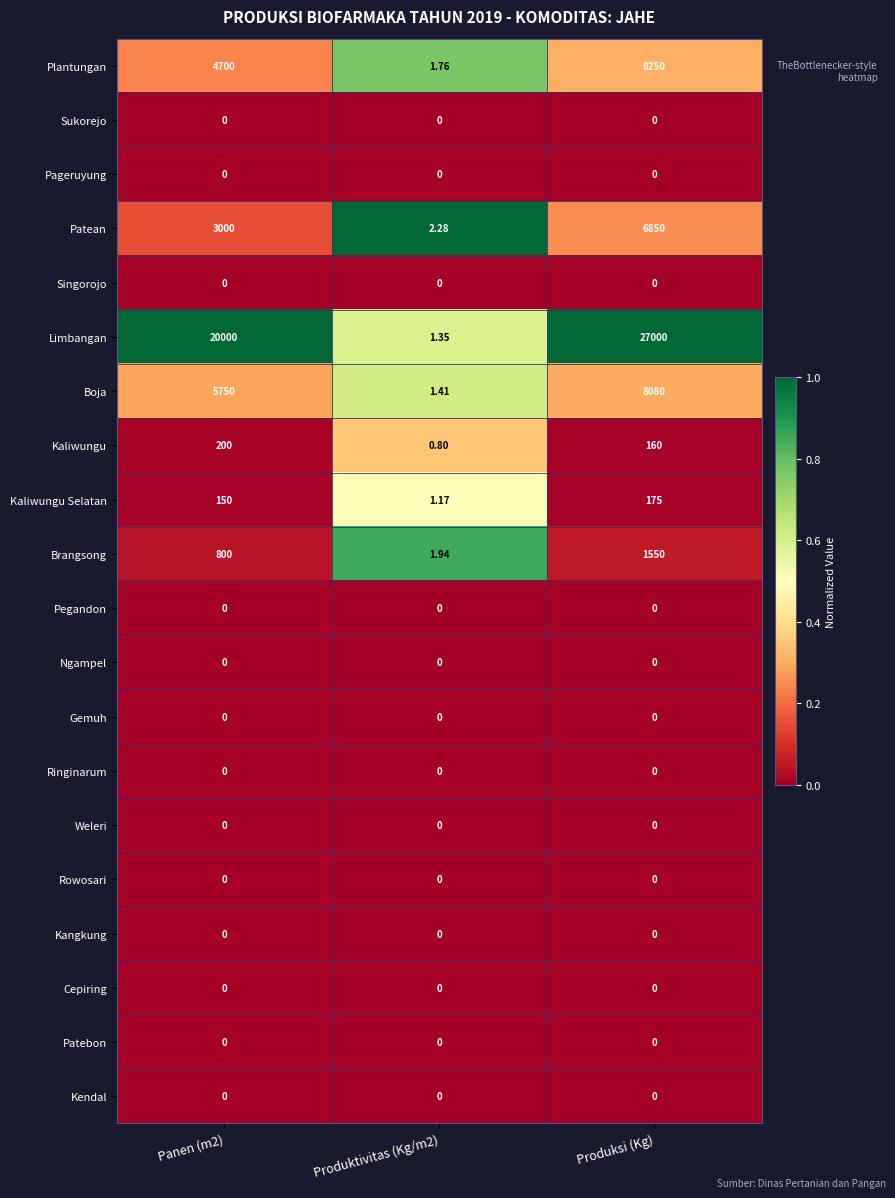

At which category is the sum across all series the highest?

Produksi (Kg)